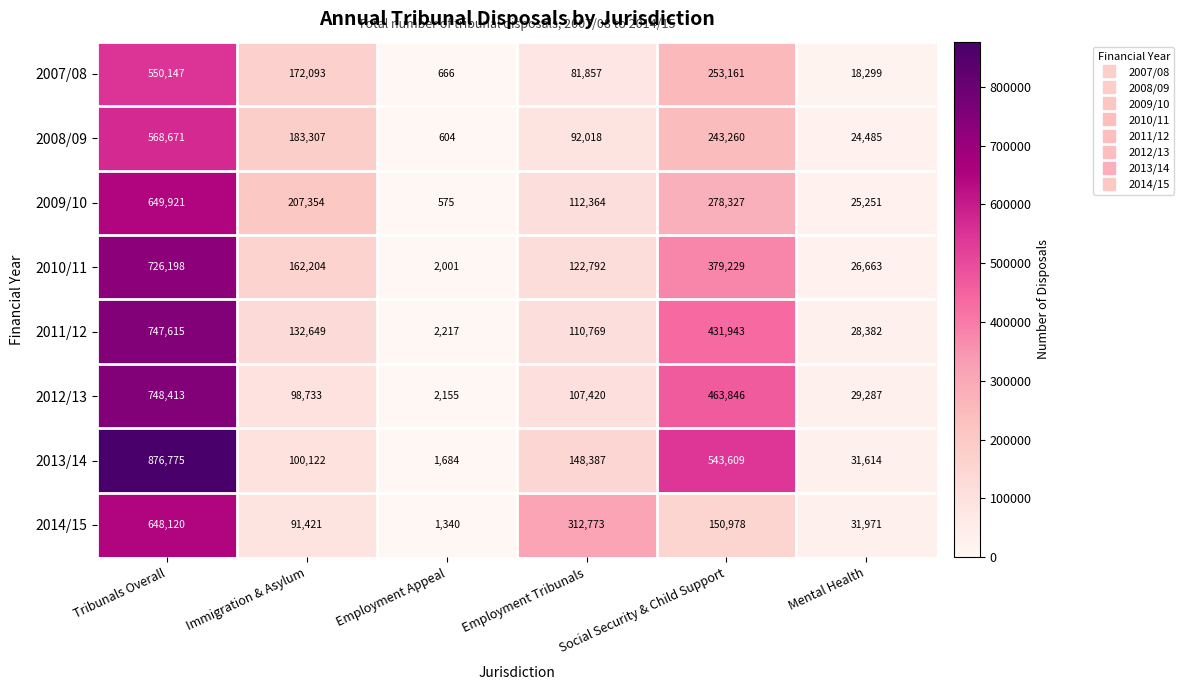

What value does the 2011/12 series have at Employment Appeal, to the nearest 100?

2200